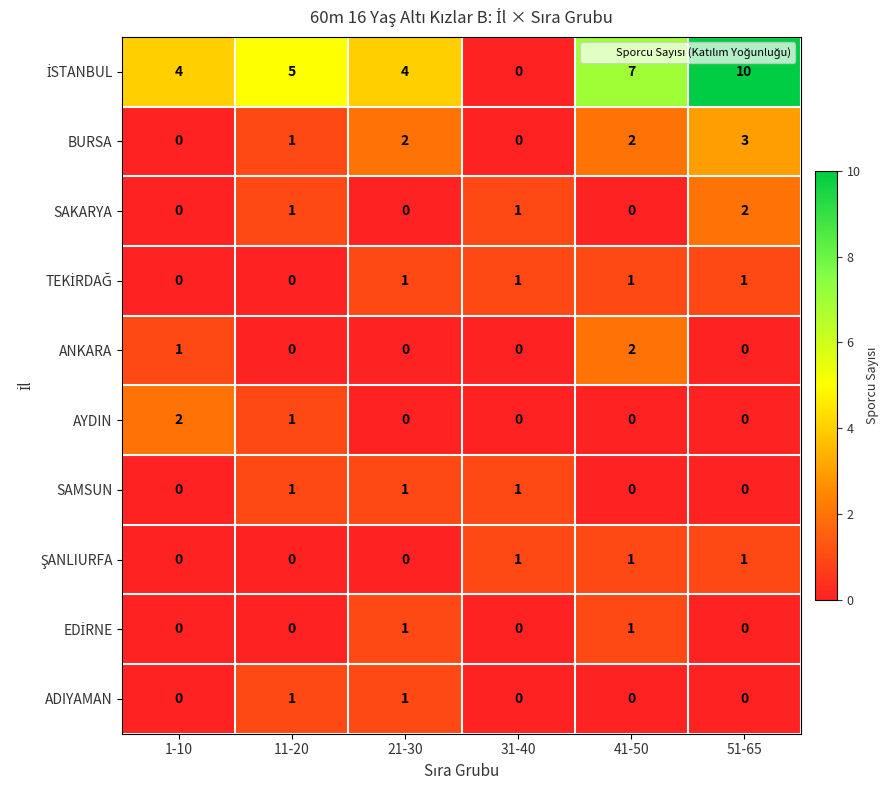

At which category is the sum across all series the highest?

51-65